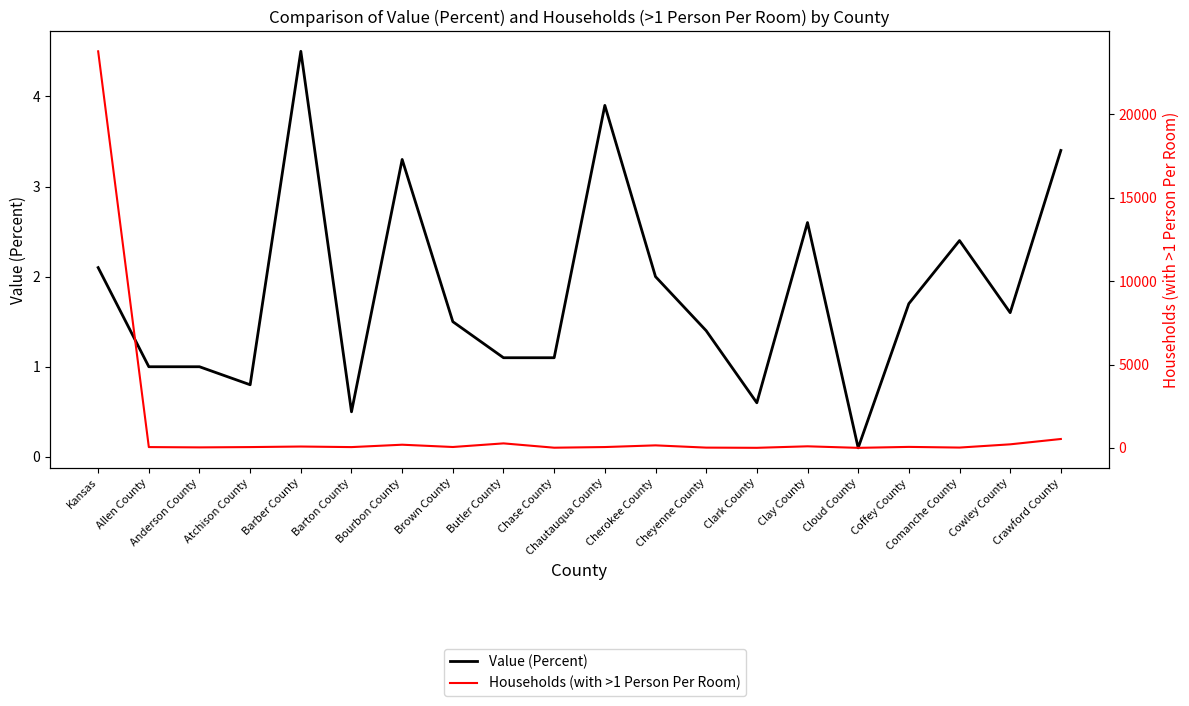

Between Allen County and Crawford County, which series saw the biggest shift?

Households (with >1 Person Per Room)